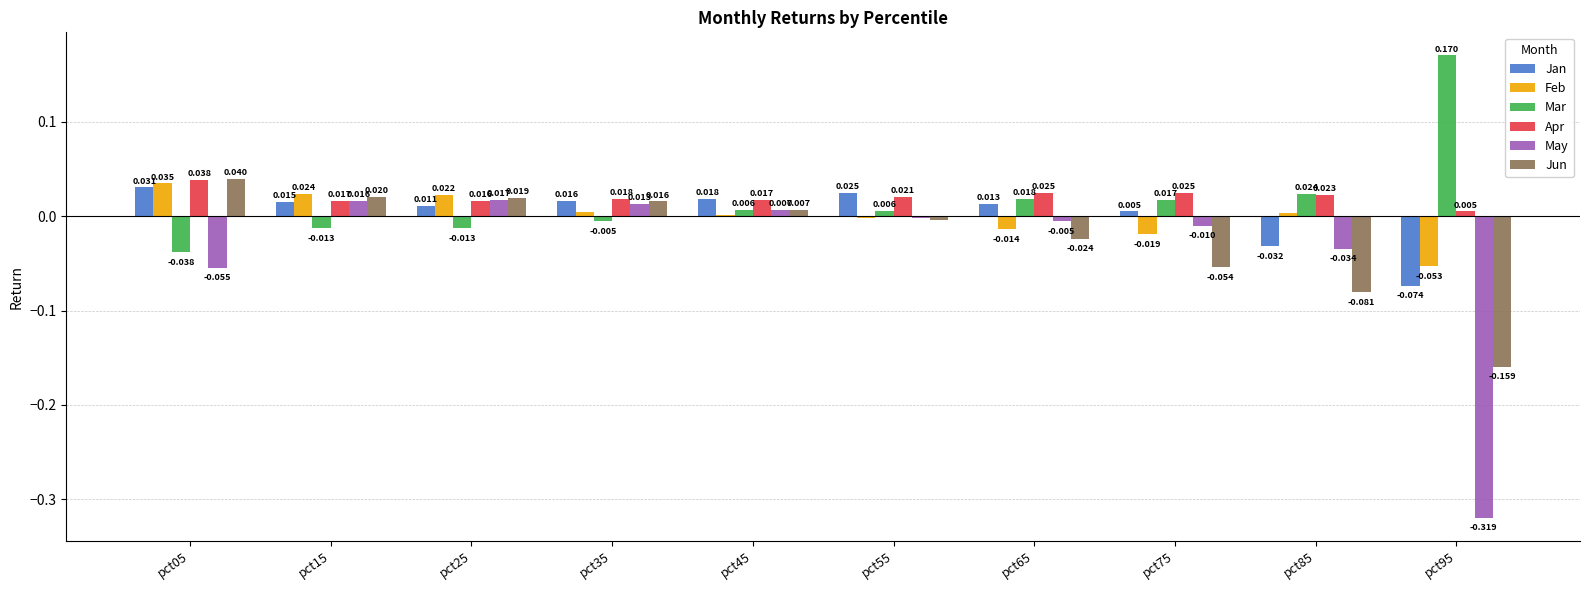

Which series changed the most between pct25 and pct85?

Jun